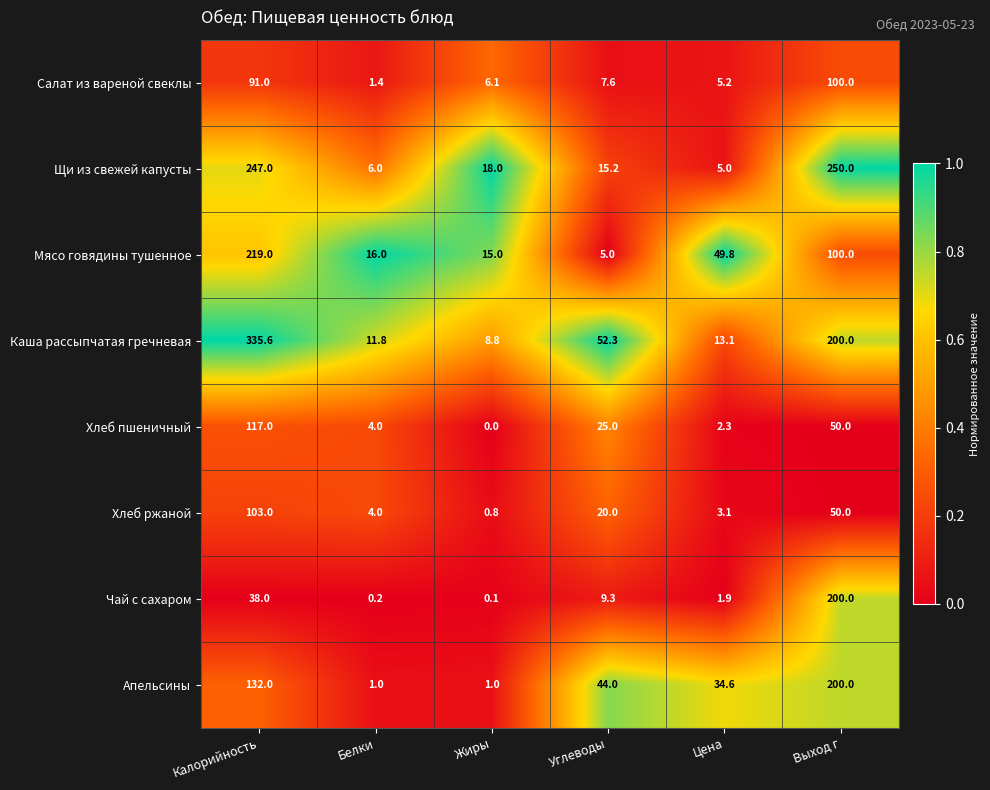

Which series changed the most between Белки and Жиры?

Щи из свежей капусты